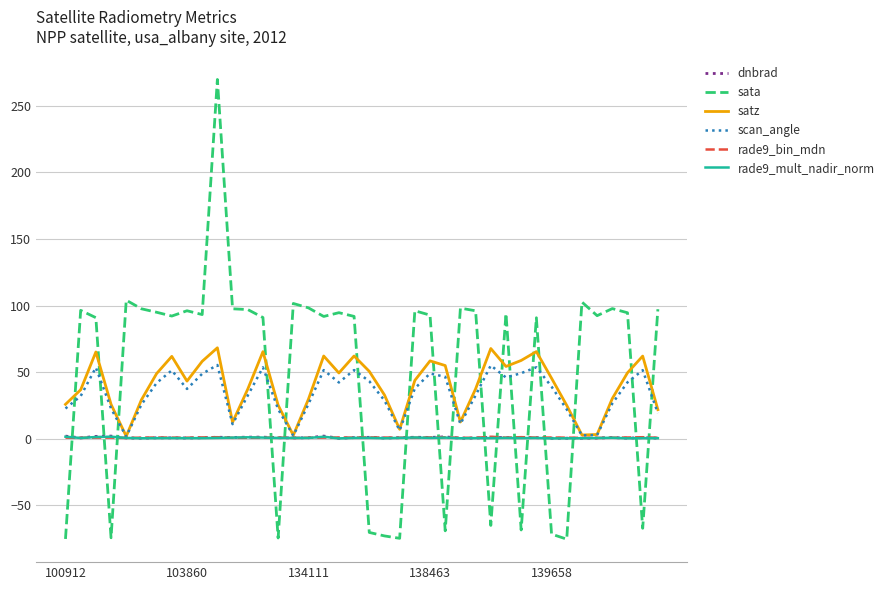

How many lines are shown in the chart?

6